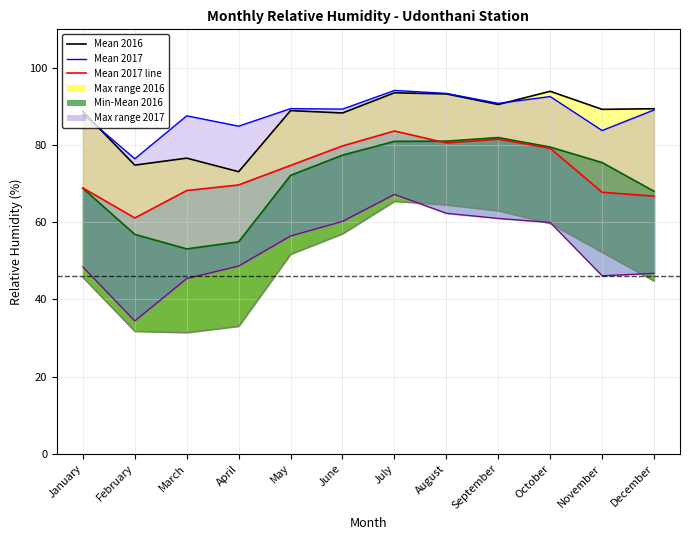

What is the average value of the Mean 2017 line series?

73.5